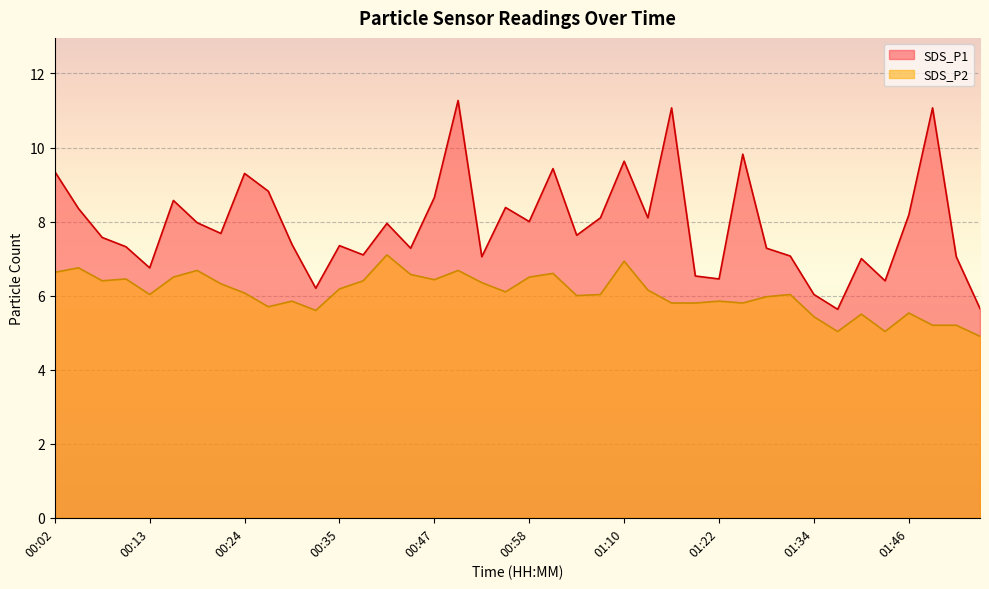

Which series has the largest range (max minus min)?

SDS_P1